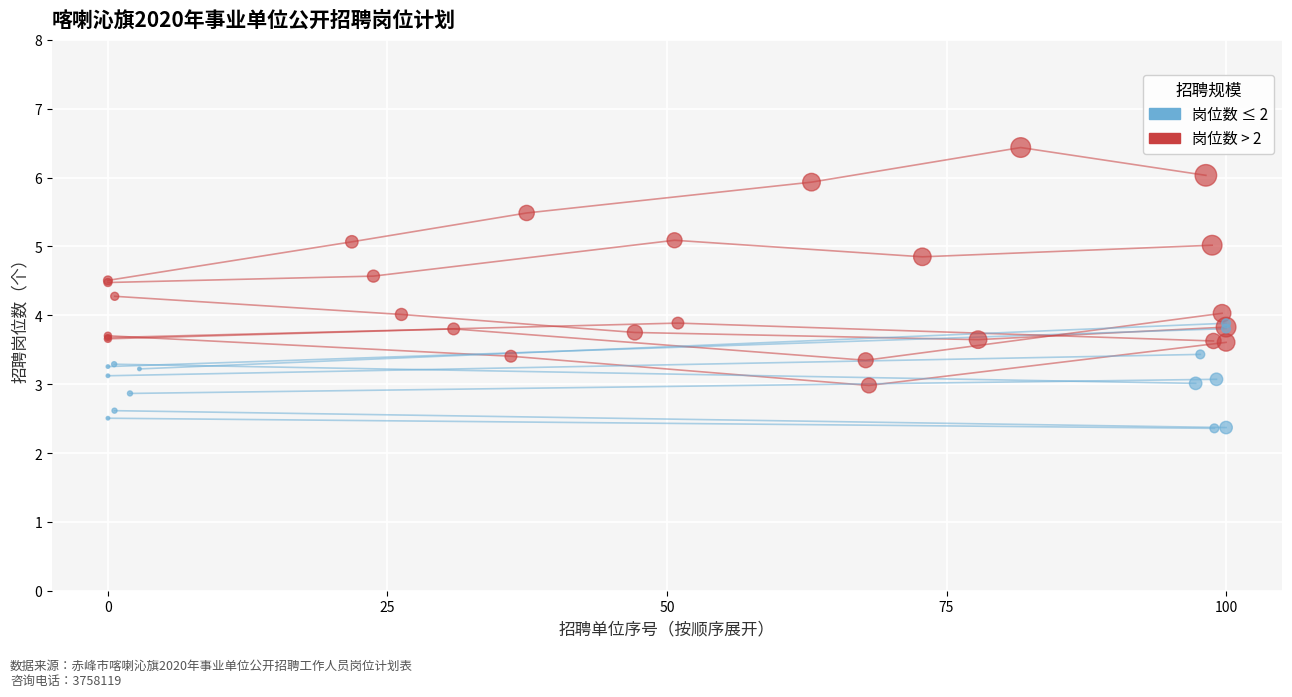

Which has a higher value, 0 or 50?

50